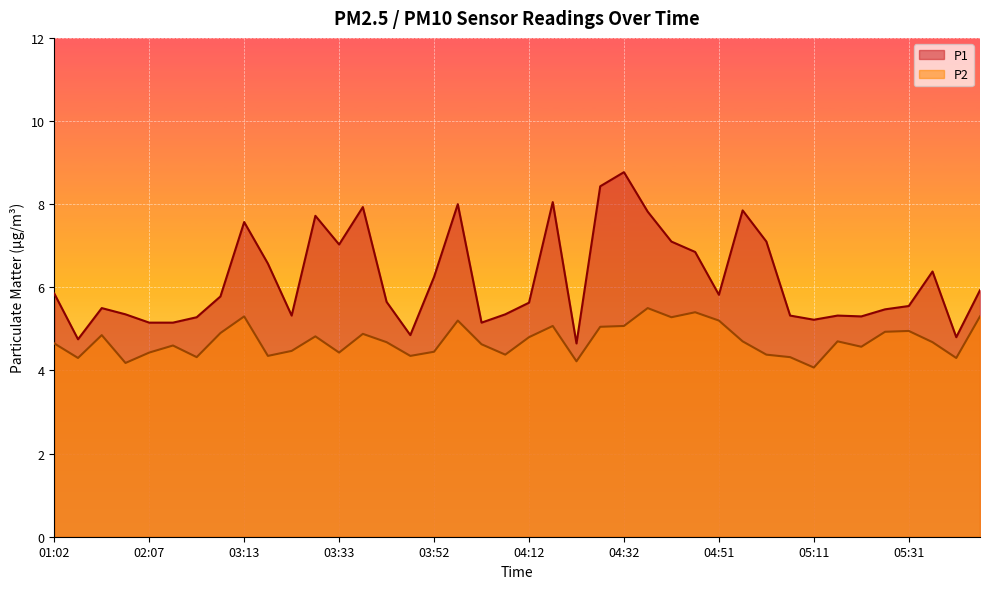

At which category does P1 reach its first local peak?

01:12